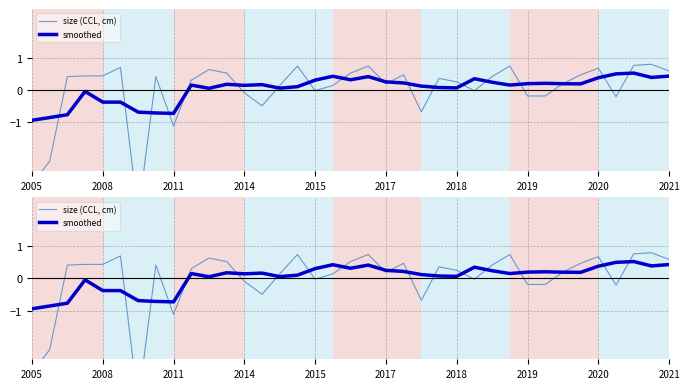

Reading right to left, what are all the values shown in this chart?

size (CCL, cm): 0.6	0.8	0.8	-0.2	0.7	0.5	0.2	-0.2	-0.2	0.7	0.4	-0.0	0.2	0.4	-0.7	0.5	0.2	0.7	0.5	0.1	-0.0	0.7	0.1	-0.5	-0.1	0.5	0.6	0.3	-1.1	0.4	-3.9	0.7	0.4	0.4	0.4	-2.2	-2.9
smoothed: 0.4	0.4	0.5	0.5	0.4	0.2	0.2	0.2	0.2	0.1	0.2	0.3	0.1	0.1	0.1	0.2	0.2	0.4	0.3	0.4	0.3	0.1	0.1	0.2	0.1	0.2	0.0	0.1	-0.7	-0.7	-0.7	-0.4	-0.4	-0.0	-0.8	-0.9	-0.9